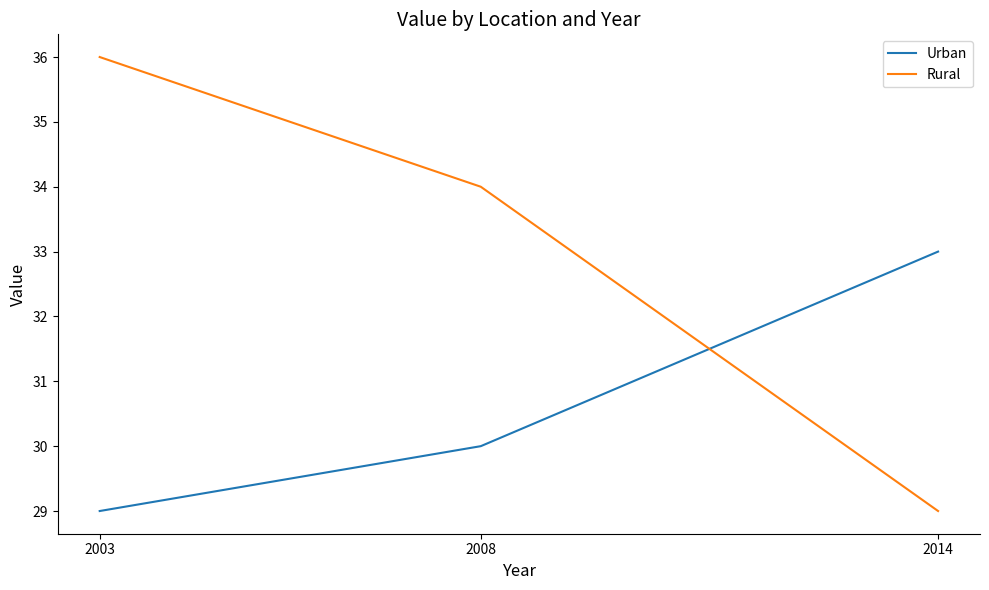

Between 2003 and 2014, which is larger?

2014